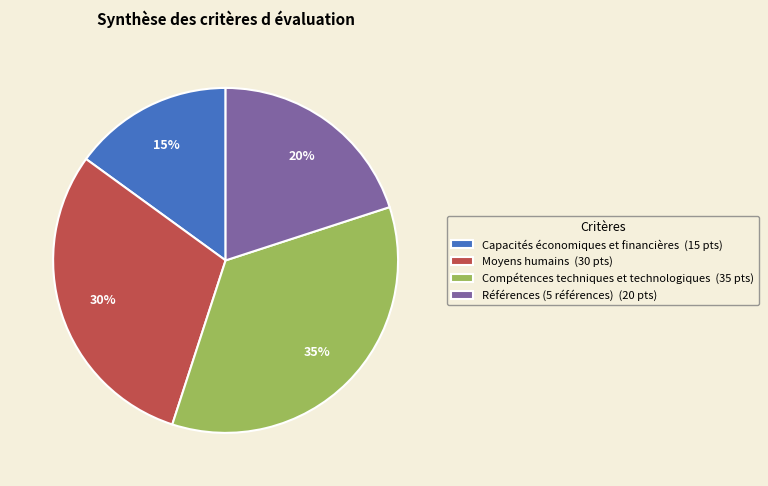

Which category has the smallest portion of the pie?

Capacités économiques et financières